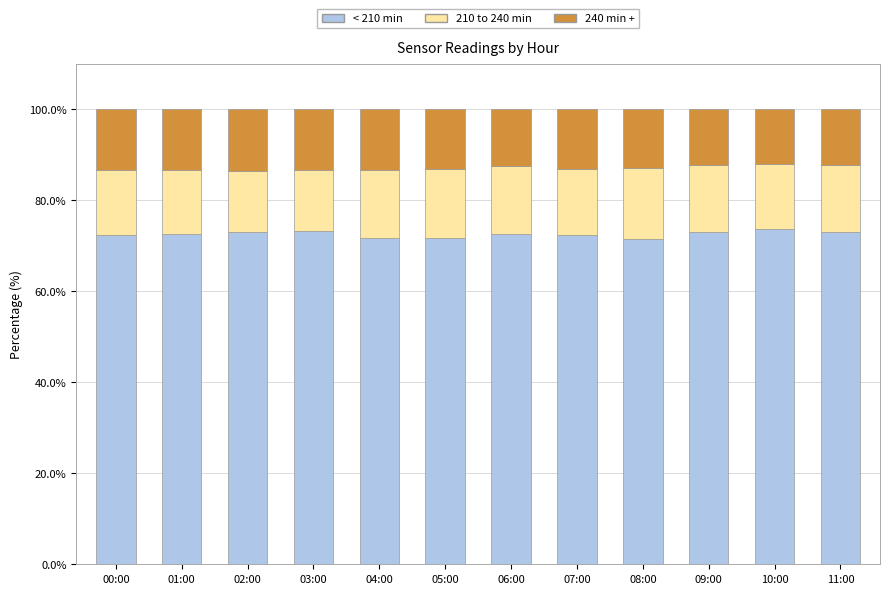

Count the number of data series in this chart.

3